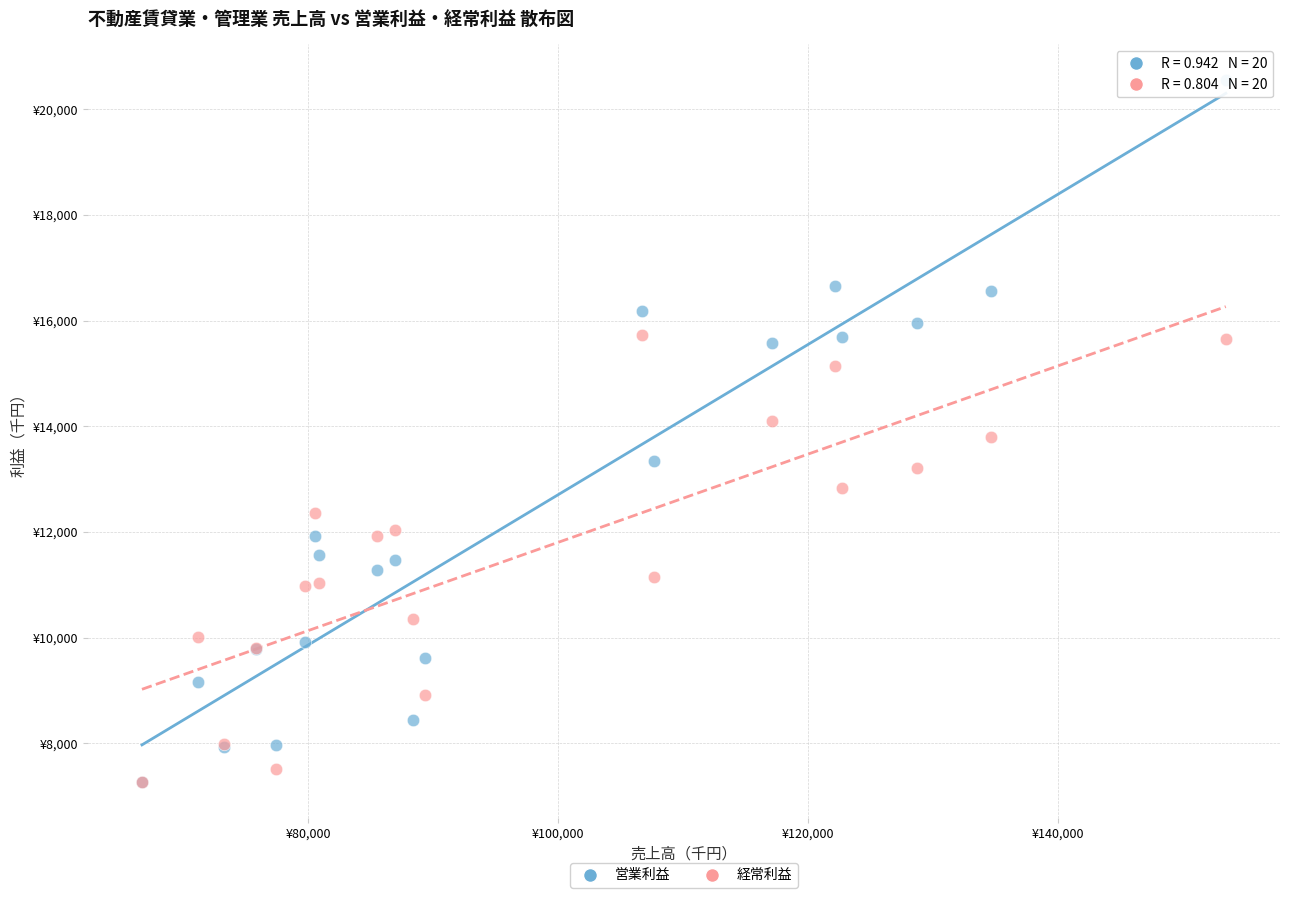

What are all the series names shown in the legend?

営業利益, 経常利益